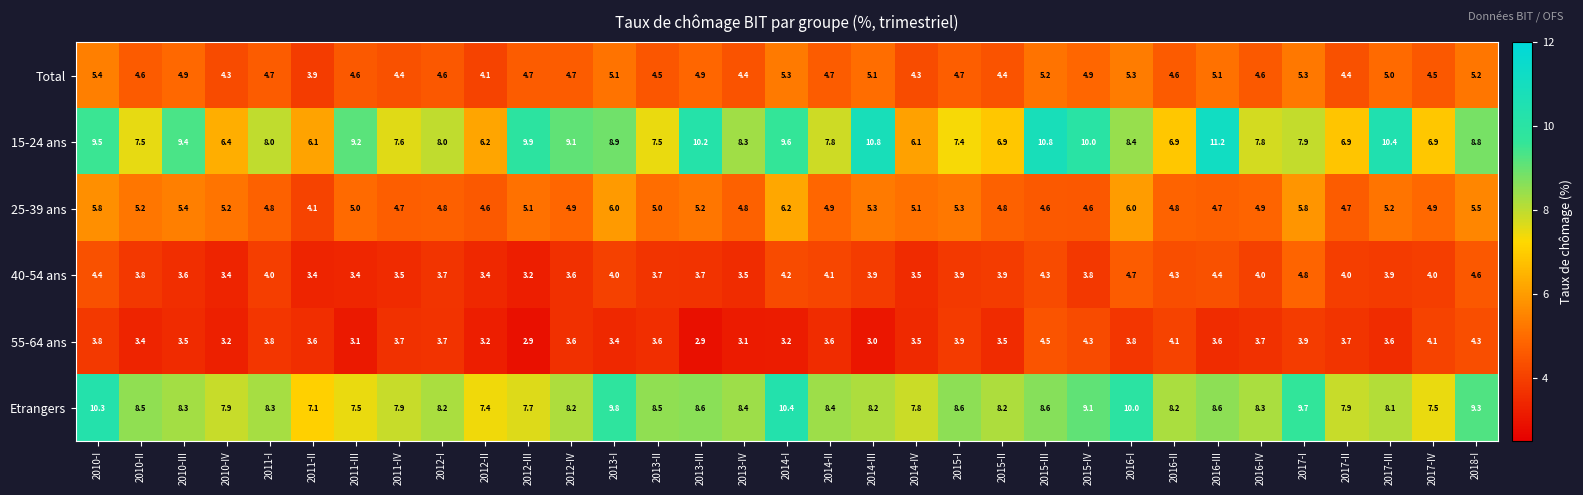

Is it true that 25-39 ans equals 1.1 at 2011-III?

False